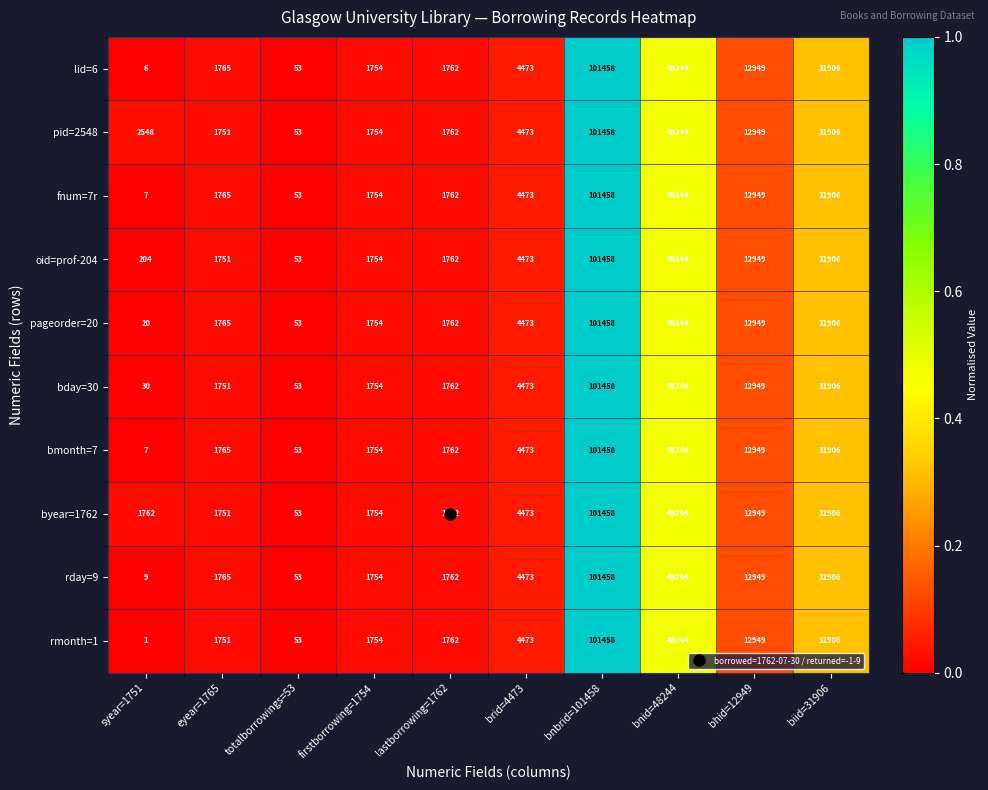

At which label is pid=2548 closest to 50755?

bnid=48244